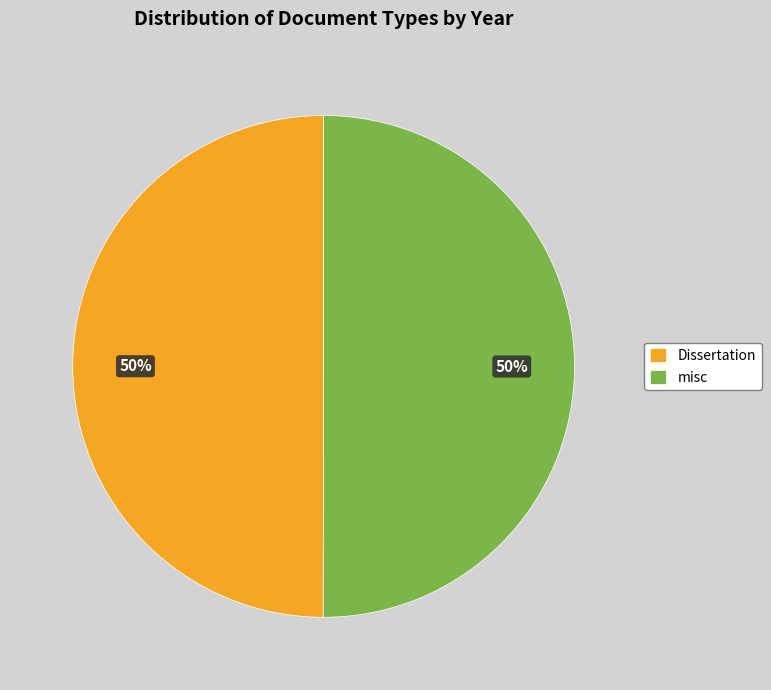

To the nearest percent, what is the average slice percentage?

50%